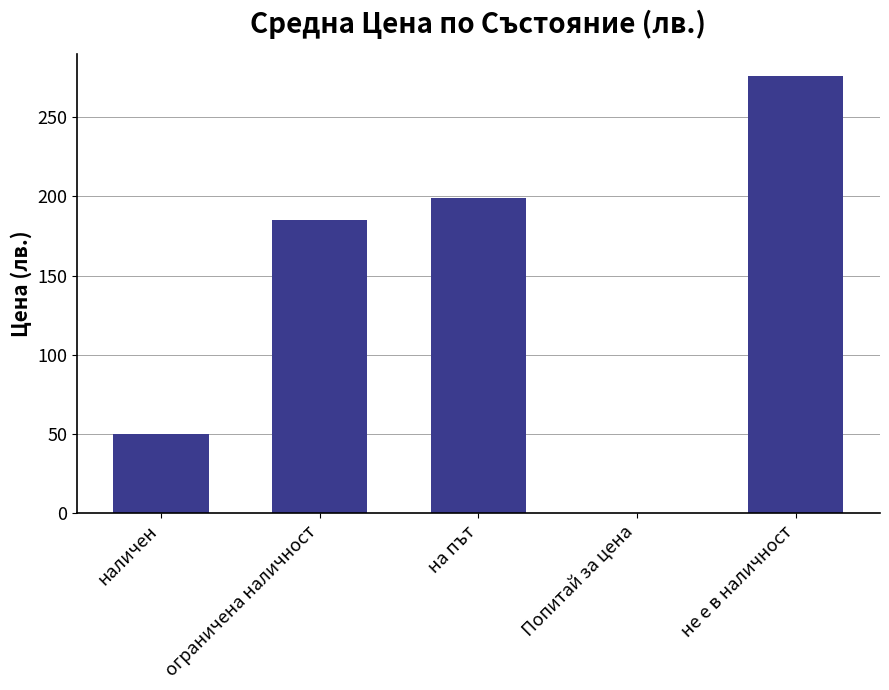

What is the sum of the values at Попитай за цена and не е в наличност?

276.2